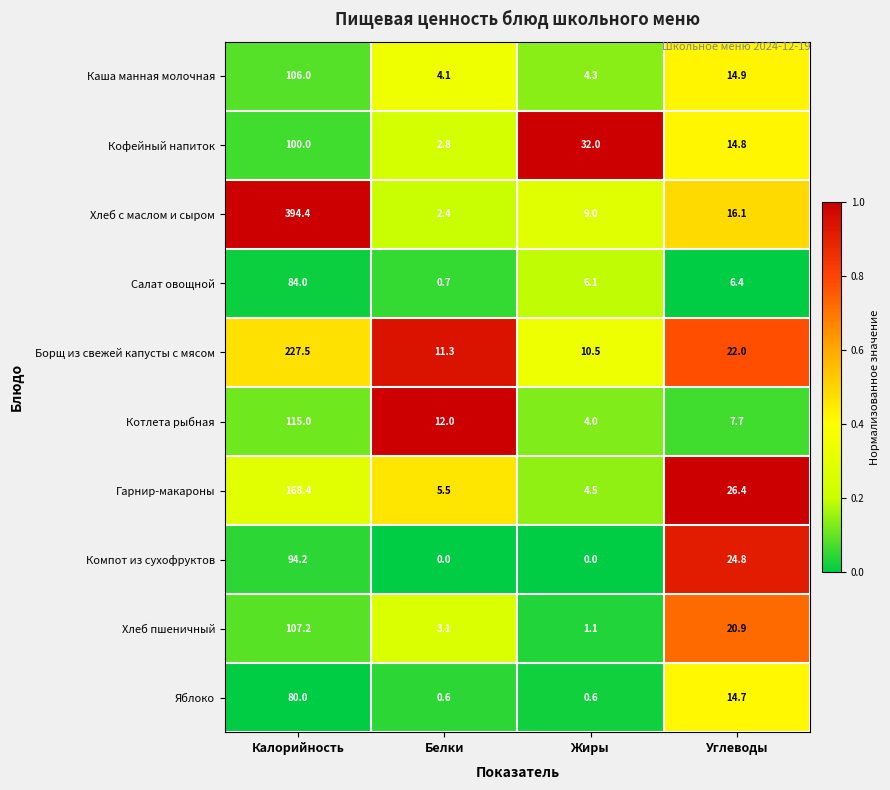

Where does the Котлета рыбная series first go above 12?

Калорийность